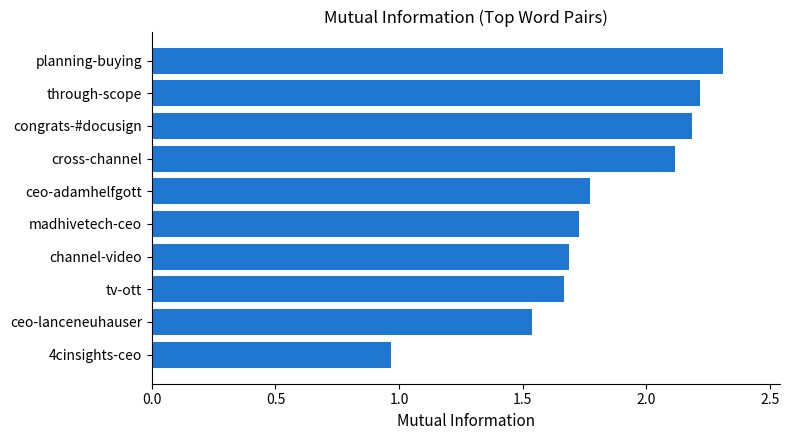

Are the bars horizontal?

Yes